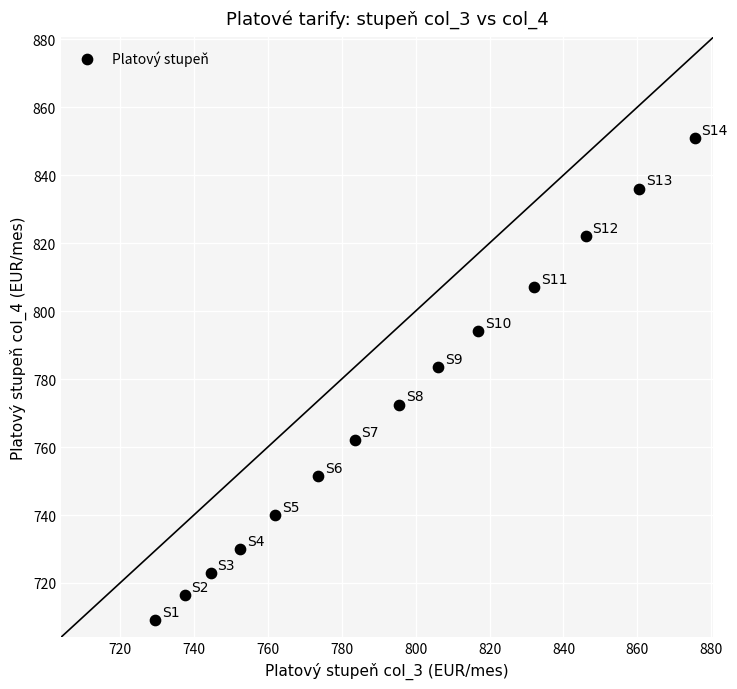

What is the range of X values (max minus min)?

146.0